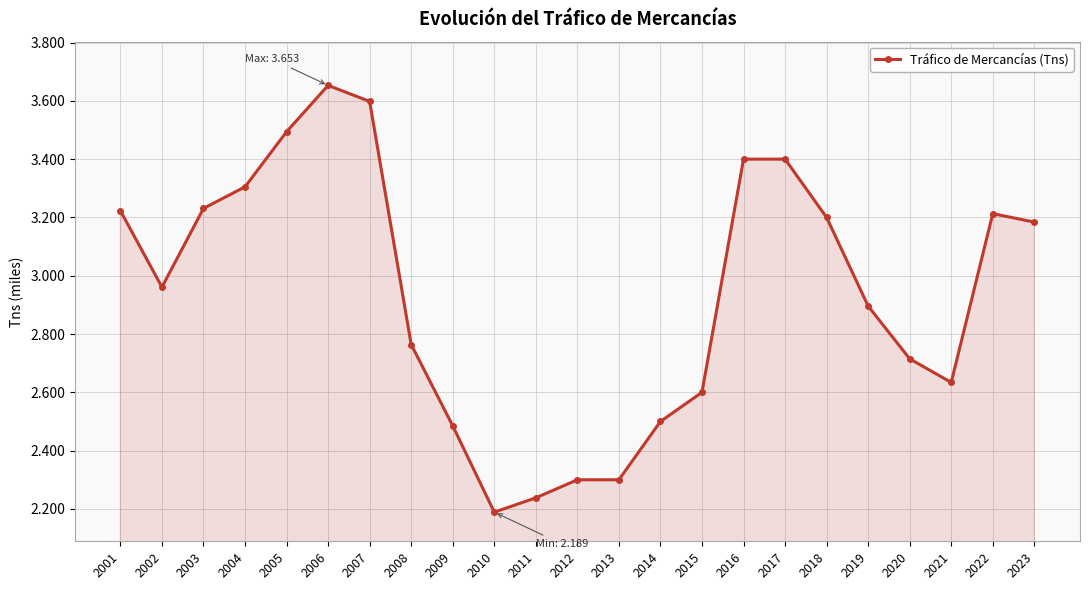

Where is the first local maximum?

2006